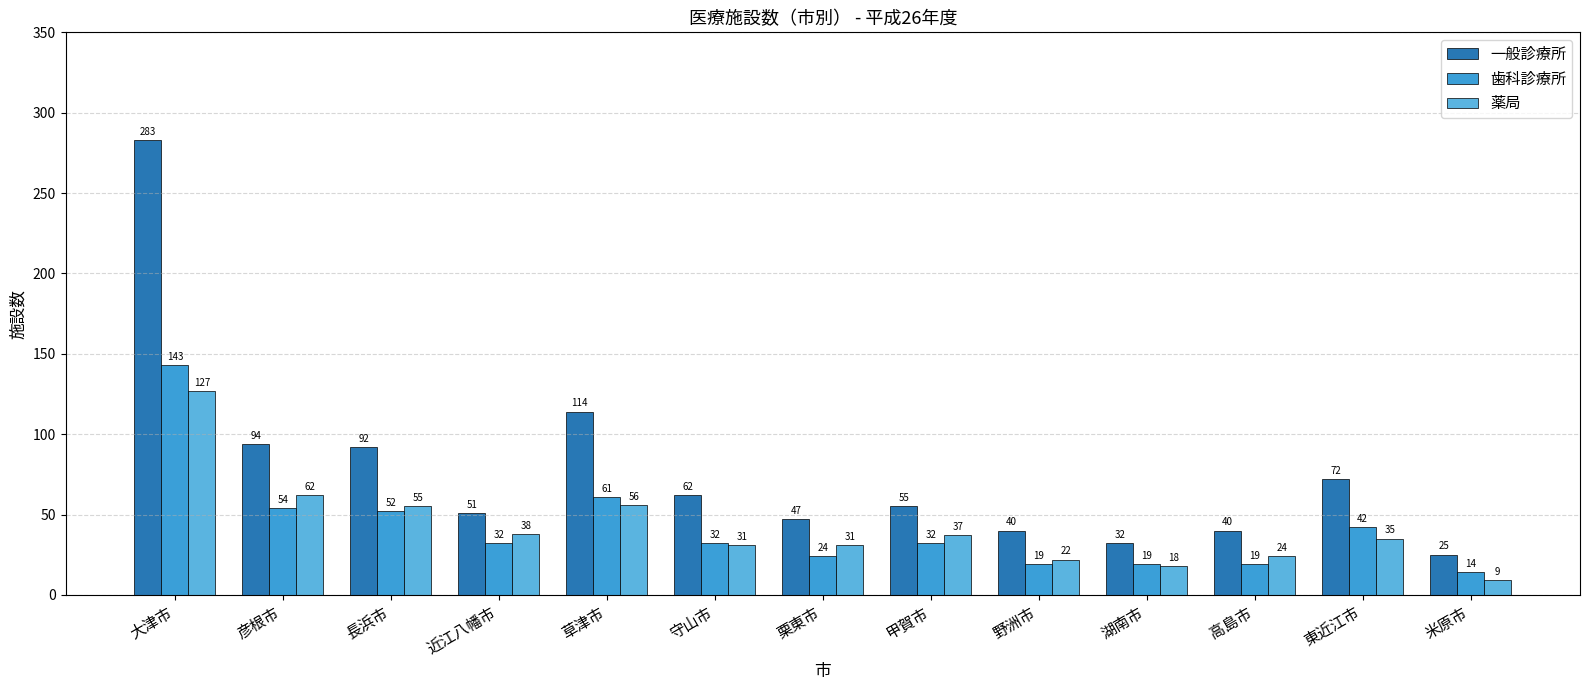

What is the difference between the maximum and minimum values in the 一般診療所 series?

258